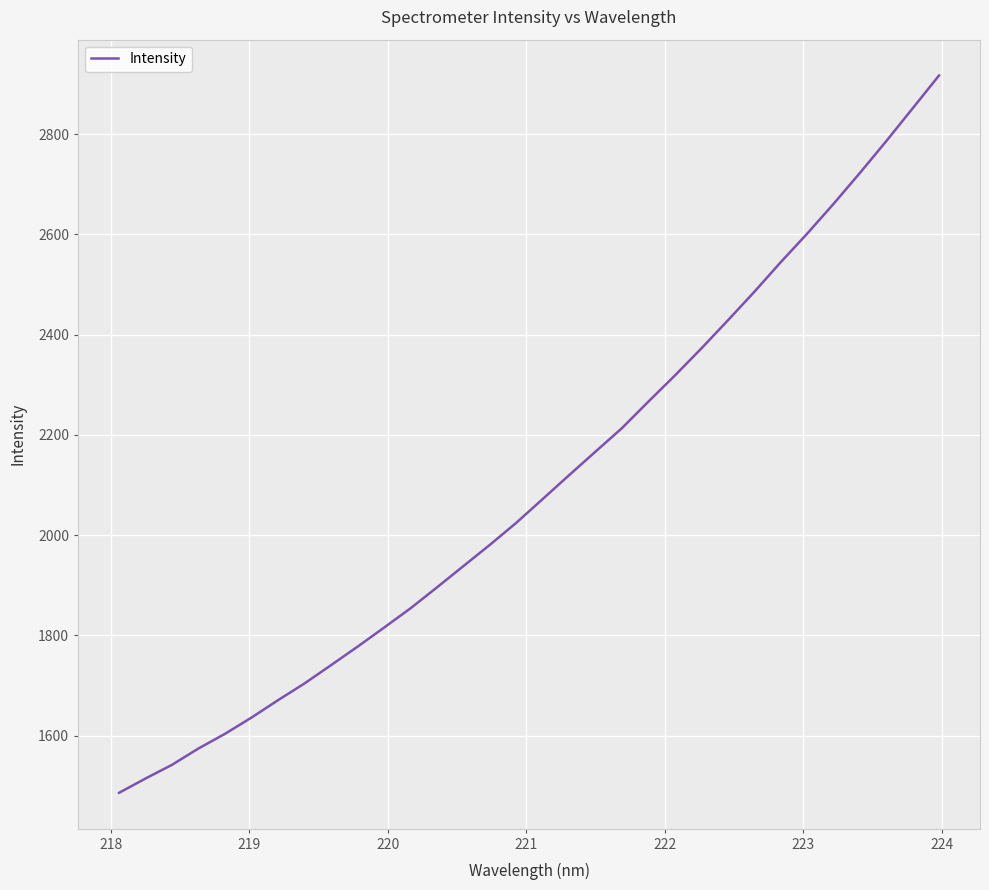

What is the difference between the maximum and minimum values?

1430.8